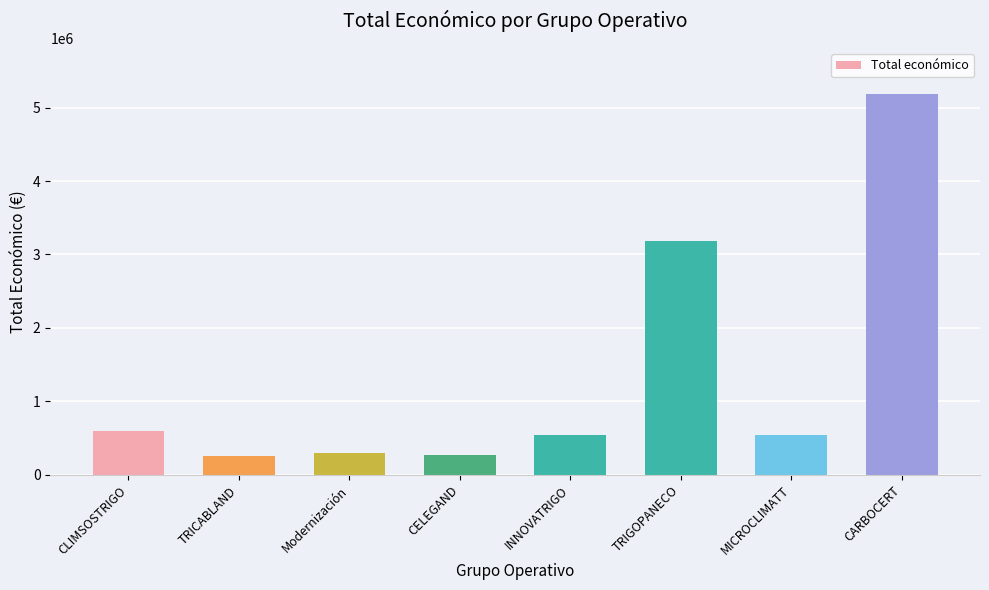

What is the approximate value at CLIMSOSTRIGO, to the nearest 10?

590710